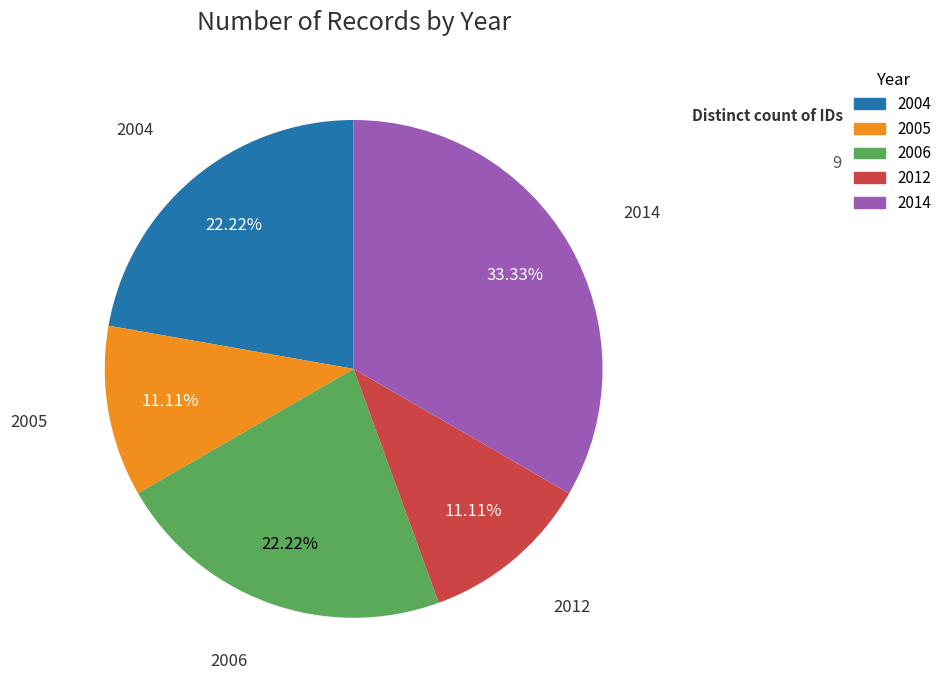

Is there a majority slice in this chart?

No